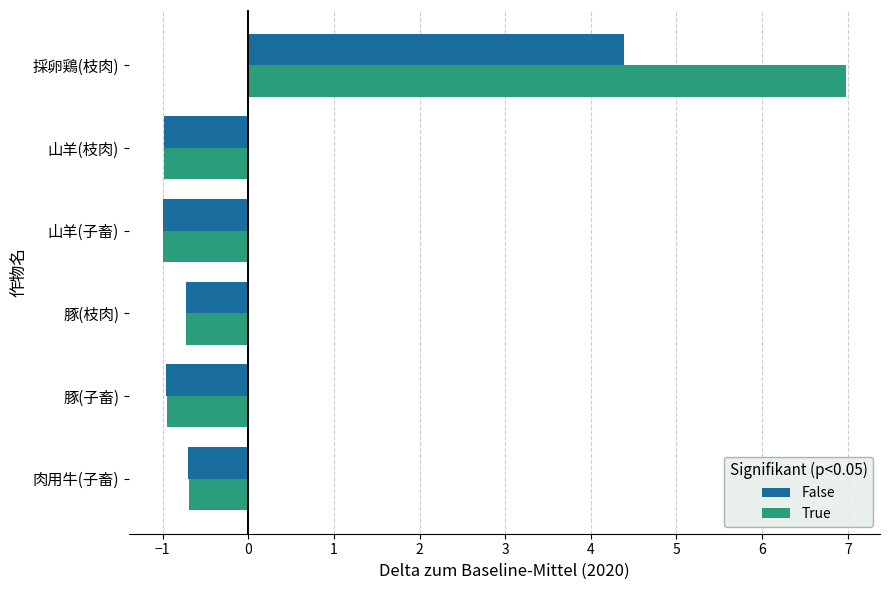

What is the sum of all True values?

2.6